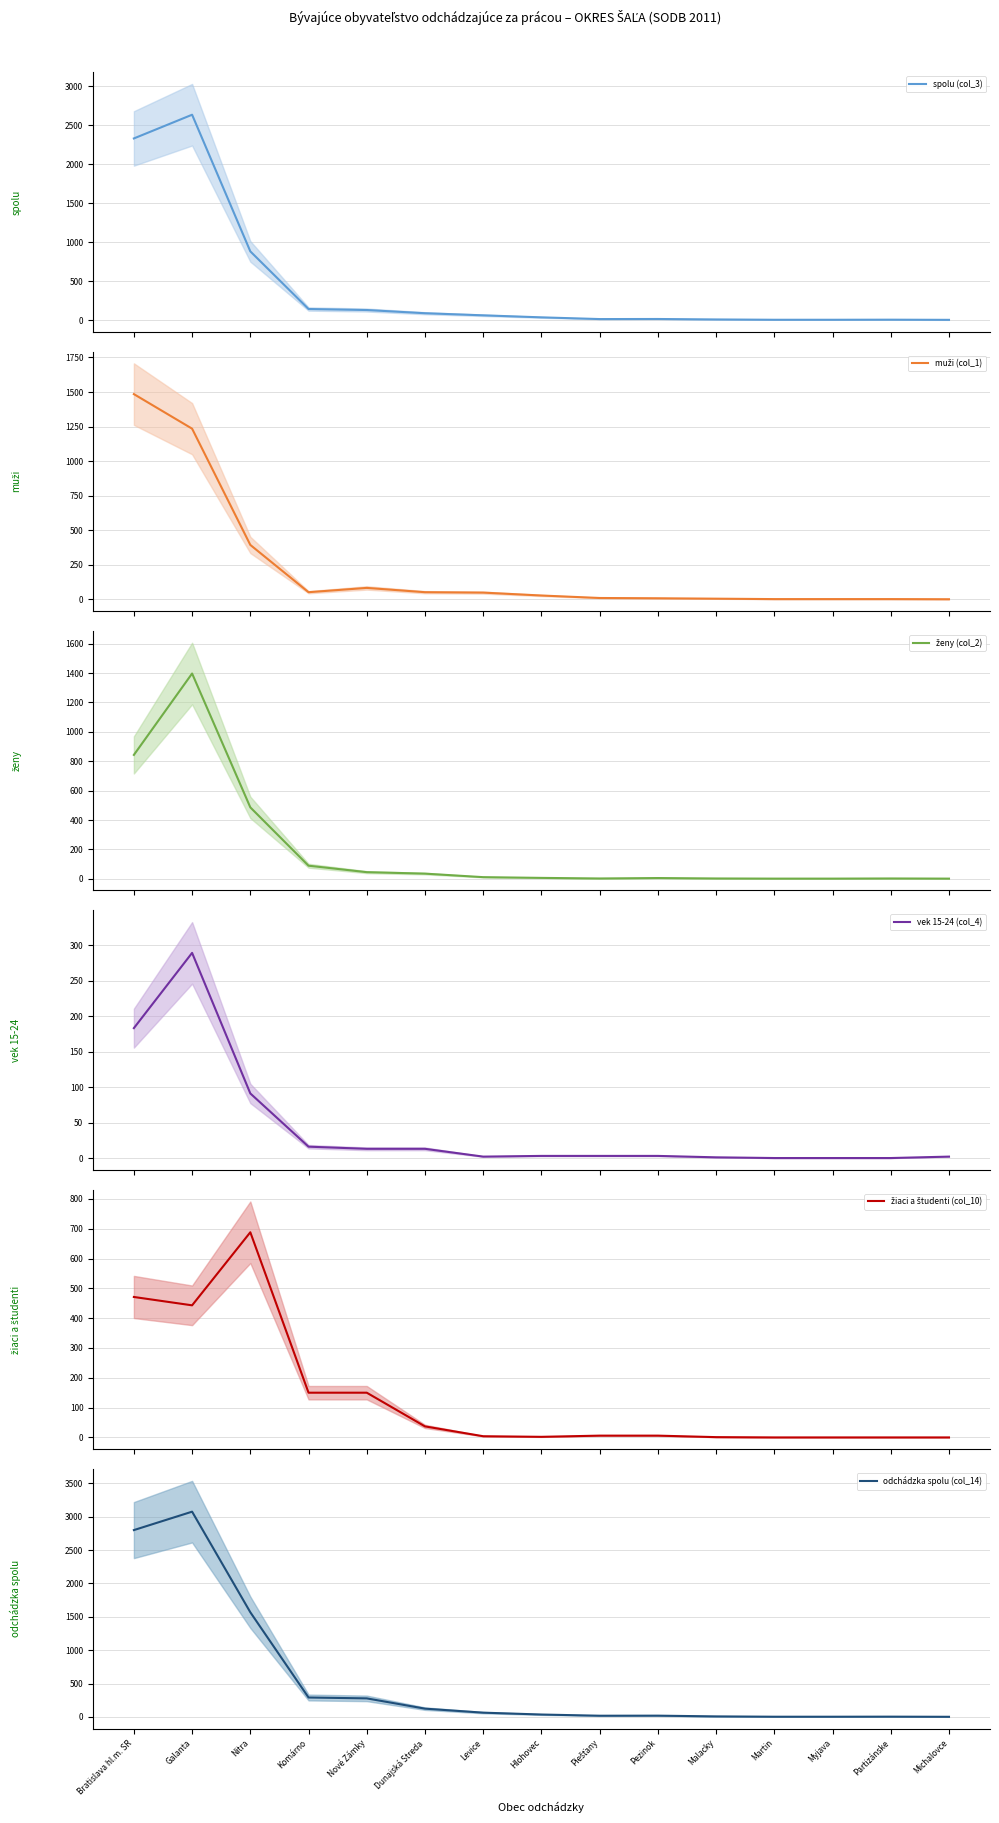

Count the number of data series in this chart.

6